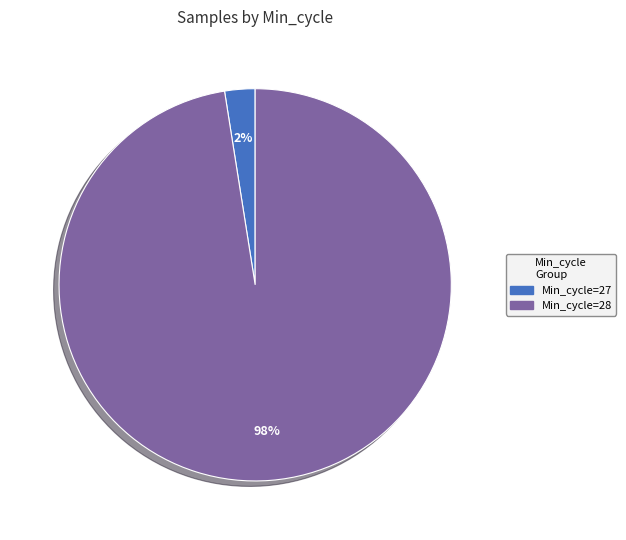

Is there any slice that represents more than half of the pie?

Yes